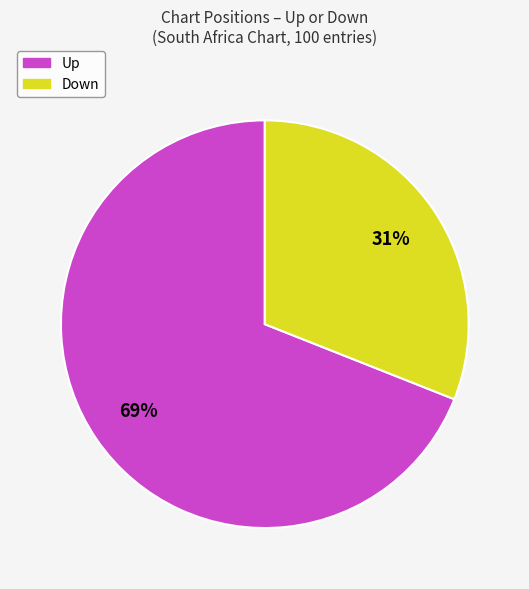

To the nearest percent, what is the difference between the largest and smallest slice percentages?

38%